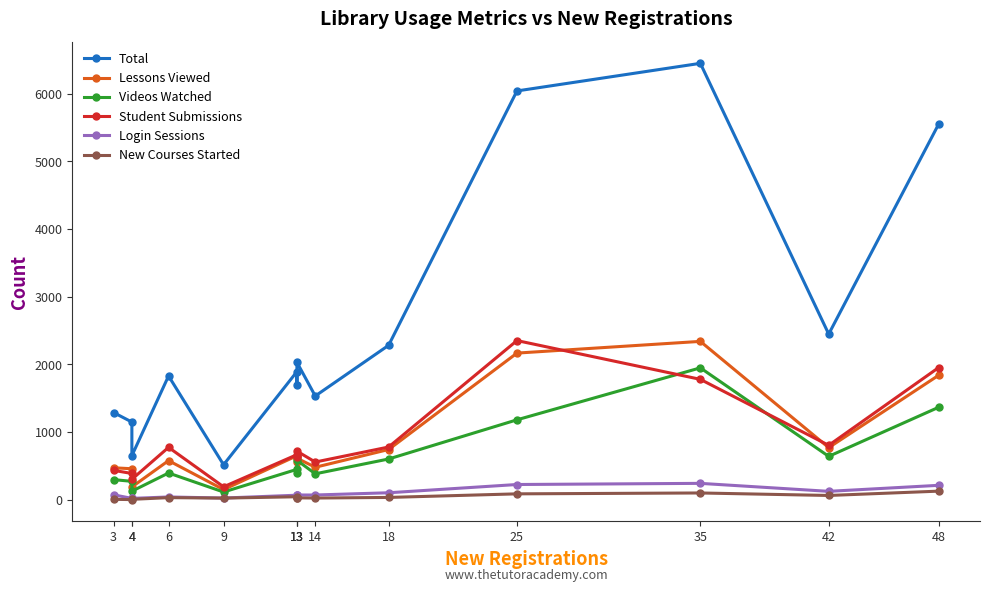

Is the value of Login Sessions at 14 greater than the value of New Courses Started at 6?

Yes